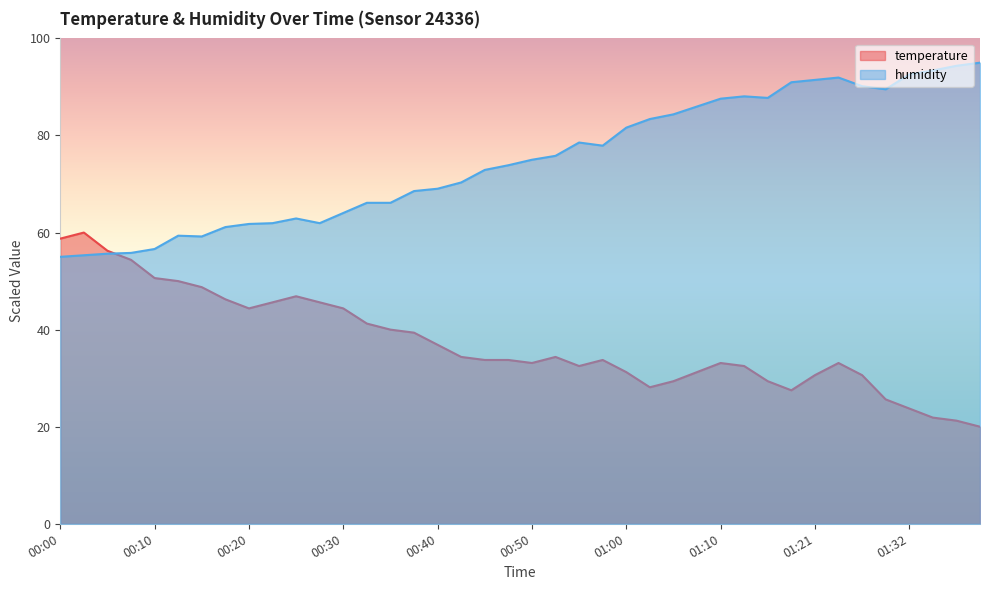

In temperature, how many points are higher than both neighbors (excluding endpoints)?

6